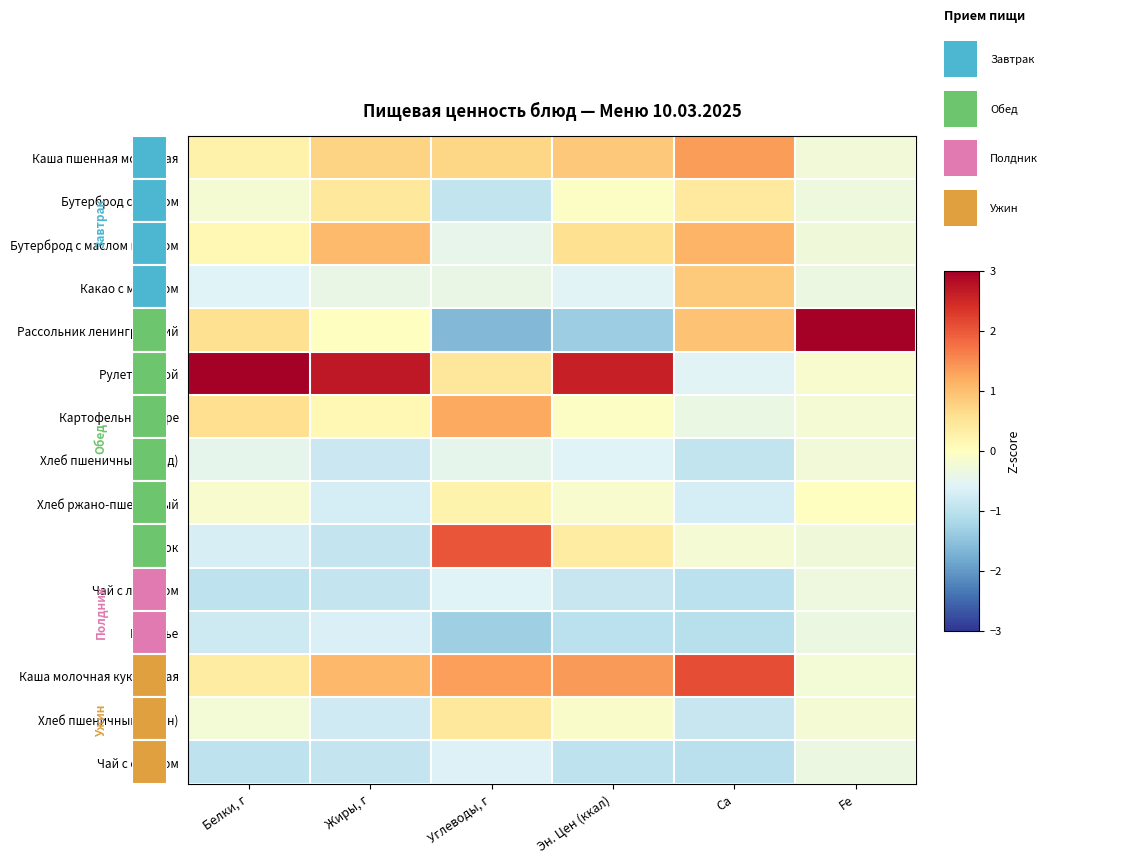

Which series has the largest range (max minus min)?

Рассольник ленинградский